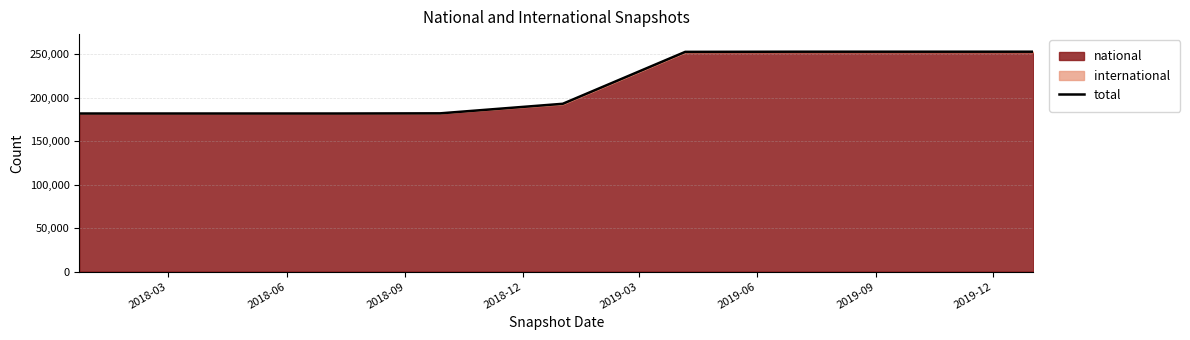

What is the difference between the values at 2019-12 and 2018-09?

71028